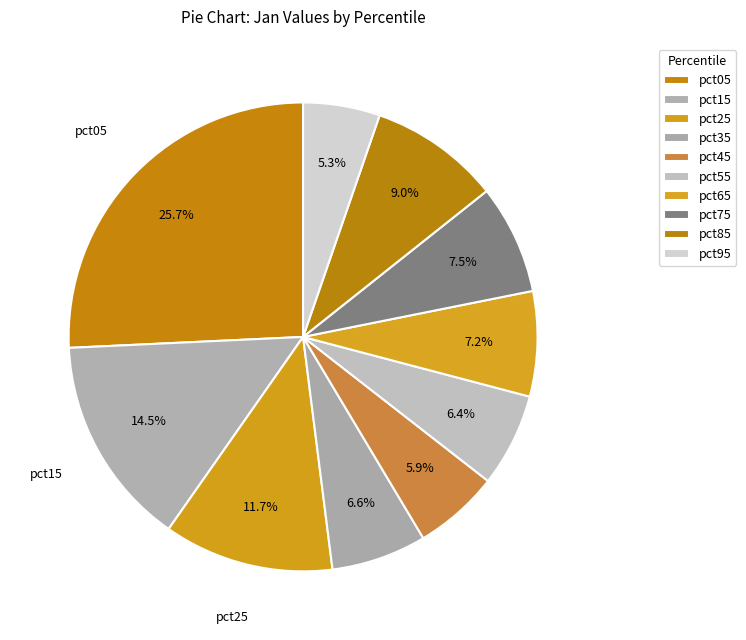

Rank the categories by value from lowest to highest.

pct95, pct45, pct55, pct35, pct65, pct75, pct85, pct25, pct15, pct05